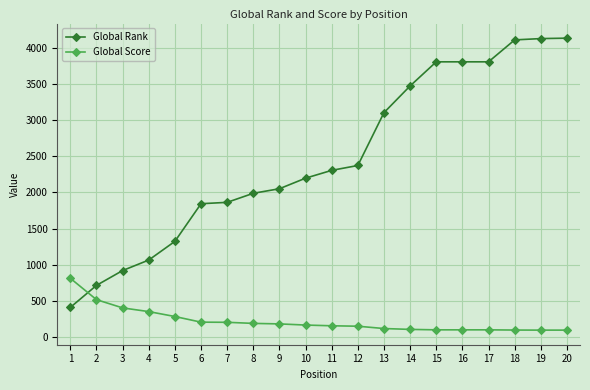

Count the number of data series in this chart.

2